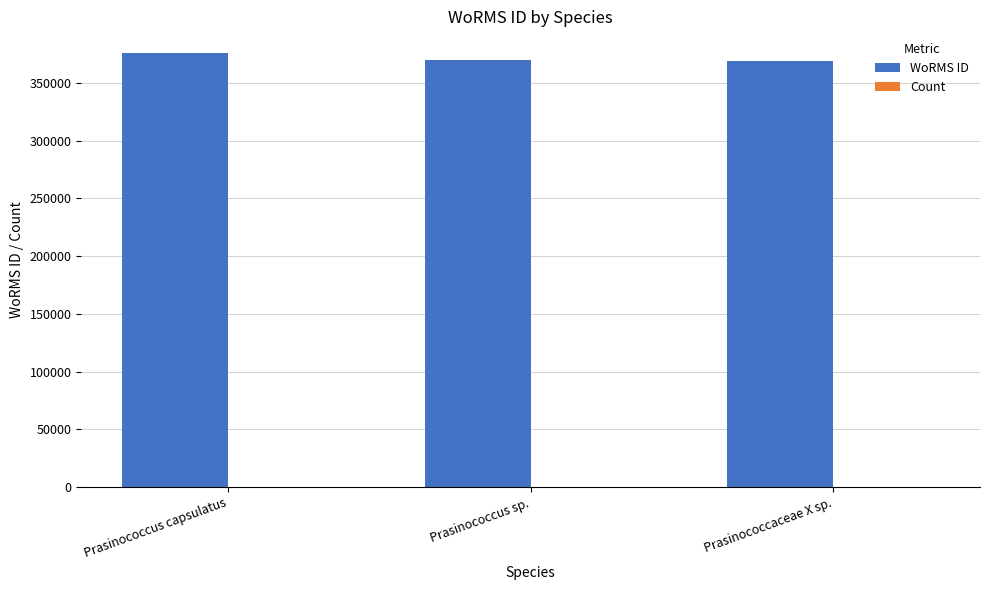

What is the highest value of the WoRMS ID series?

375880